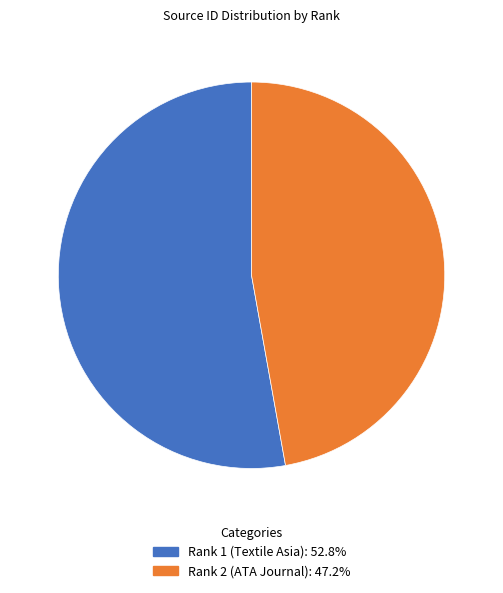

Is the sum of Rank 2 (ATA Journal): 47.2% and Rank 1 (Textile Asia): 52.8% greater than half?

Yes